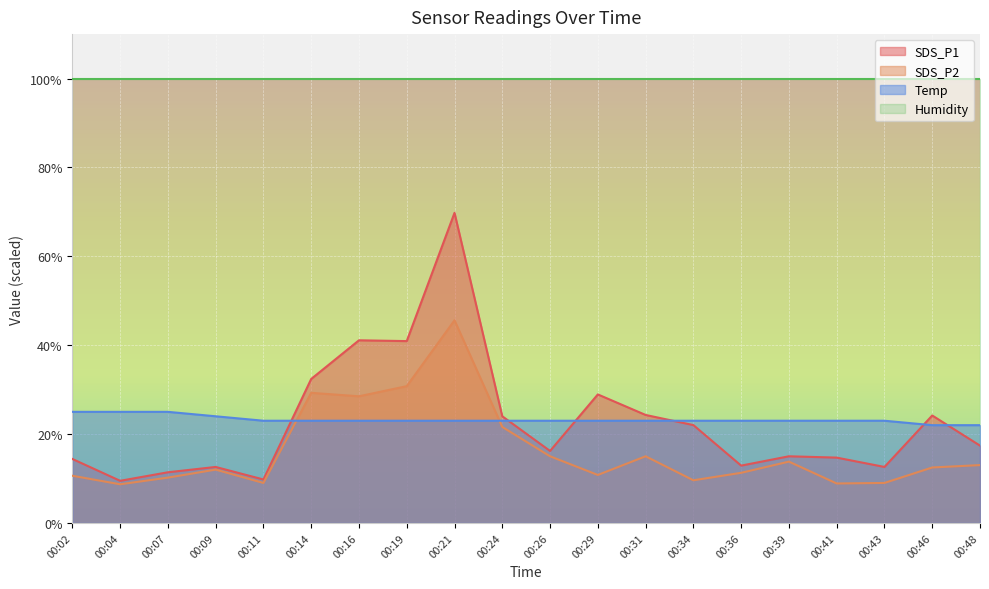

Rank the series at 00:31 from highest to lowest value.

Humidity, SDS_P1, Temp, SDS_P2